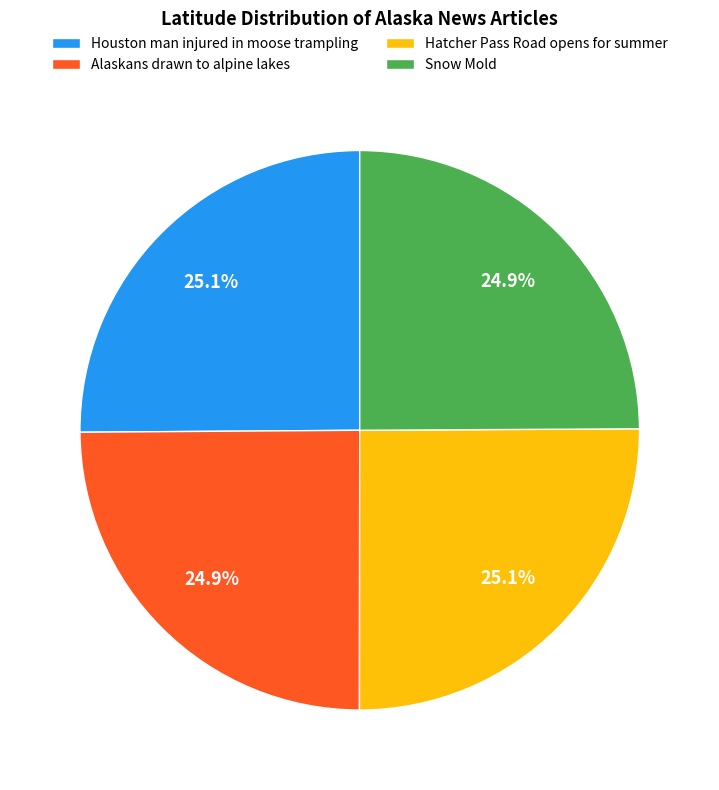

How much of the chart is everything except Snow Mold?

75.1%